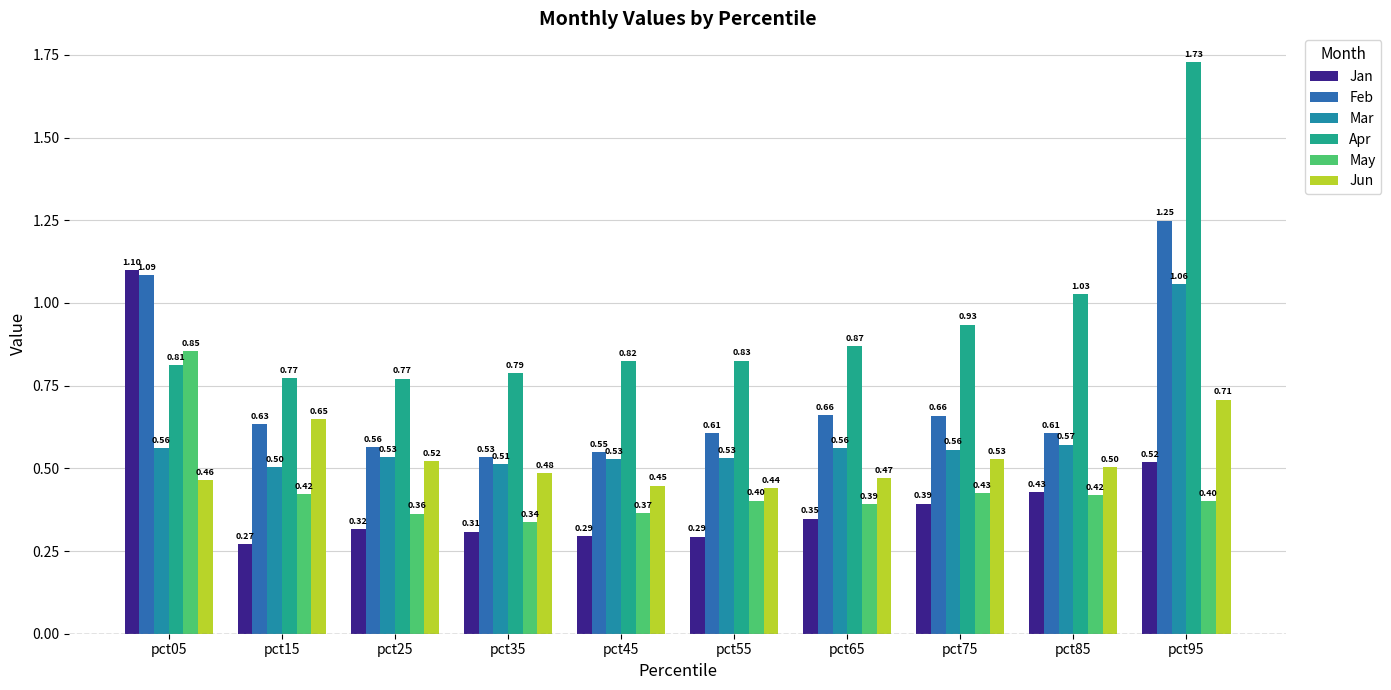

True or false: Jun has a value of 0.4 at pct45.

True